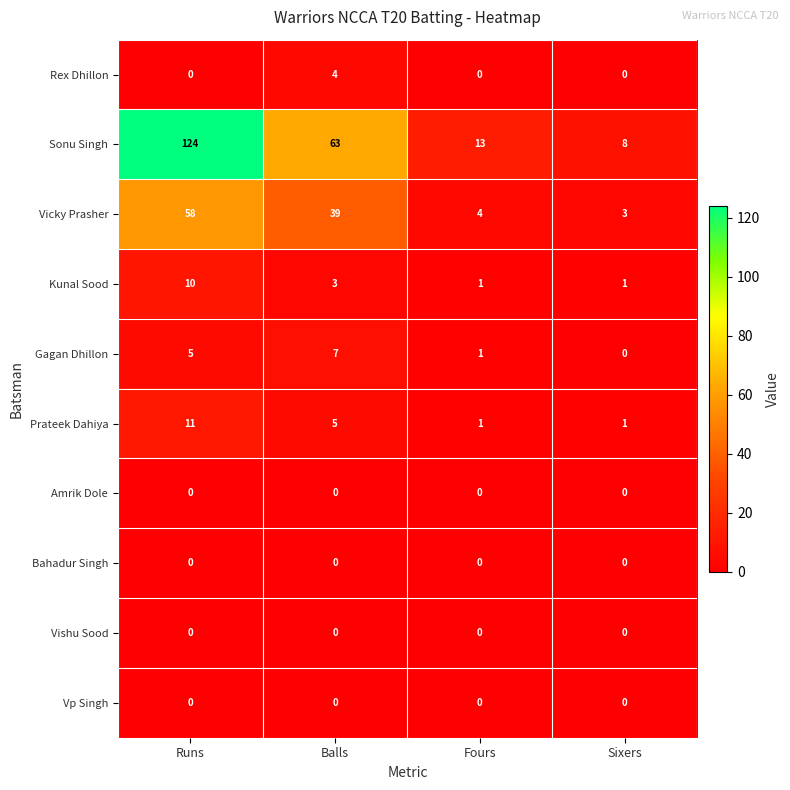

What is the difference between the Gagan Dhillon values at Balls and Sixers?

7